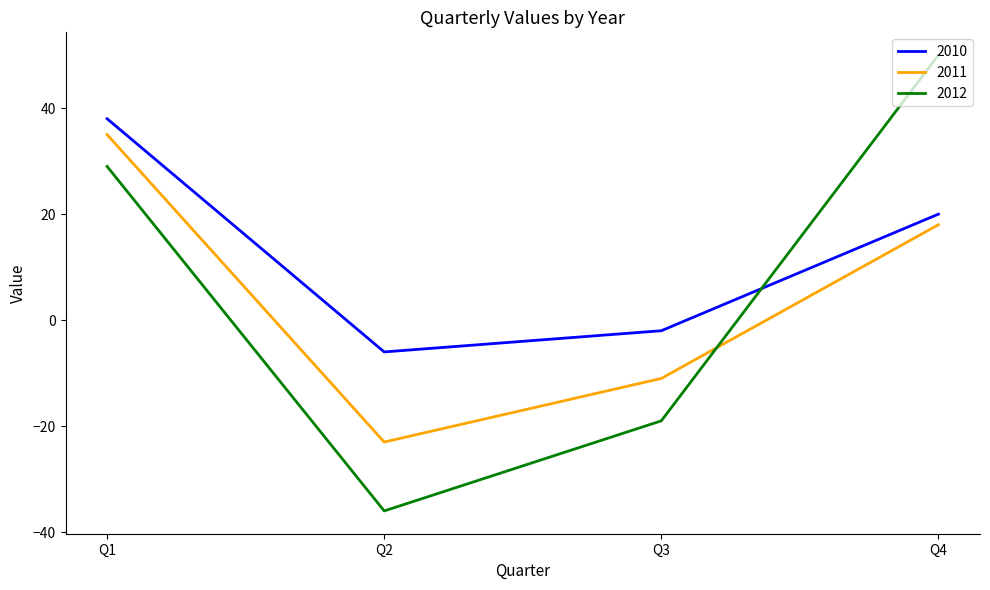

Between which two adjacent categories do 2012 and 2011 first intersect?

Q3 and Q4